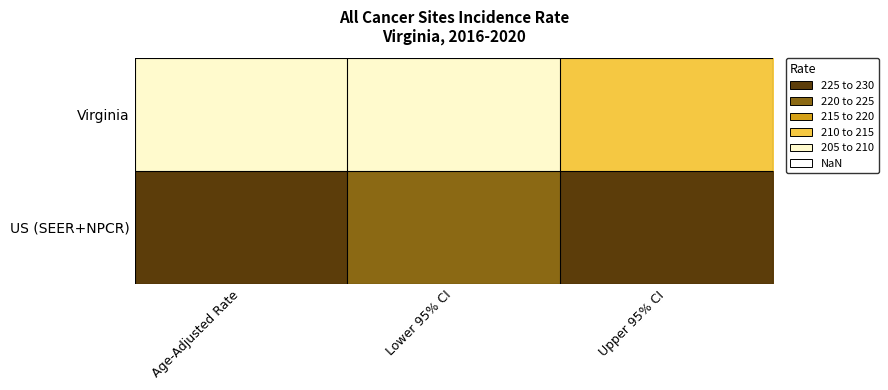

Reading left to right, transcribe all the data shown in this chart.

Virginia: Age-Adjusted Rate=209.5	Lower 95% CI=208.1	Upper 95% CI=210.9
US (SEER+NPCR): Age-Adjusted Rate=225.0	Lower 95% CI=224.8	Upper 95% CI=225.3